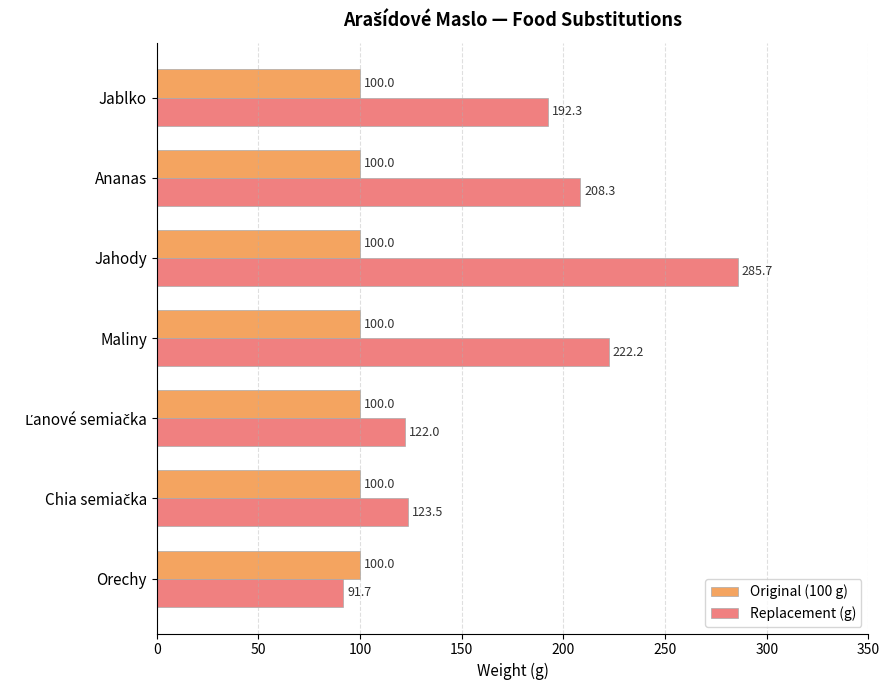

Is it true that Replacement (g) equals 91.7 at Orechy?

True